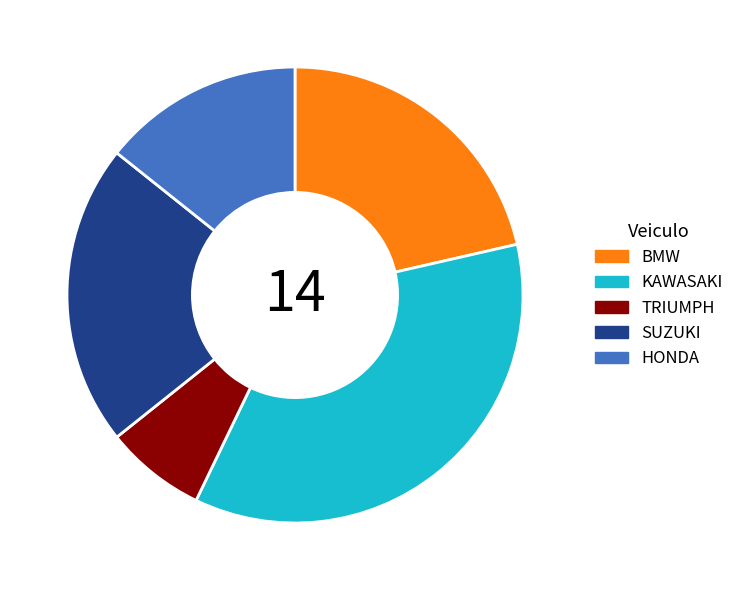

Do HONDA and TRIUMPH together represent more than half of the pie?

No